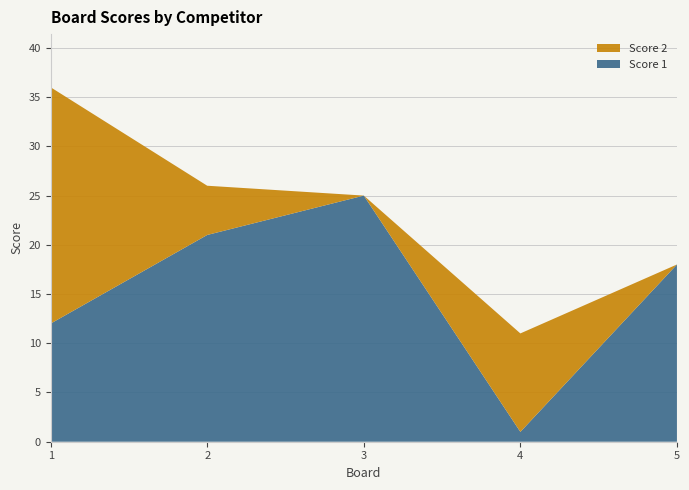

Reading left to right, transcribe all the data shown in this chart.

Score 1: 1=12	2=21	3=25	4=1	5=18
Score 2: 1=24	2=5	3=0	4=10	5=0